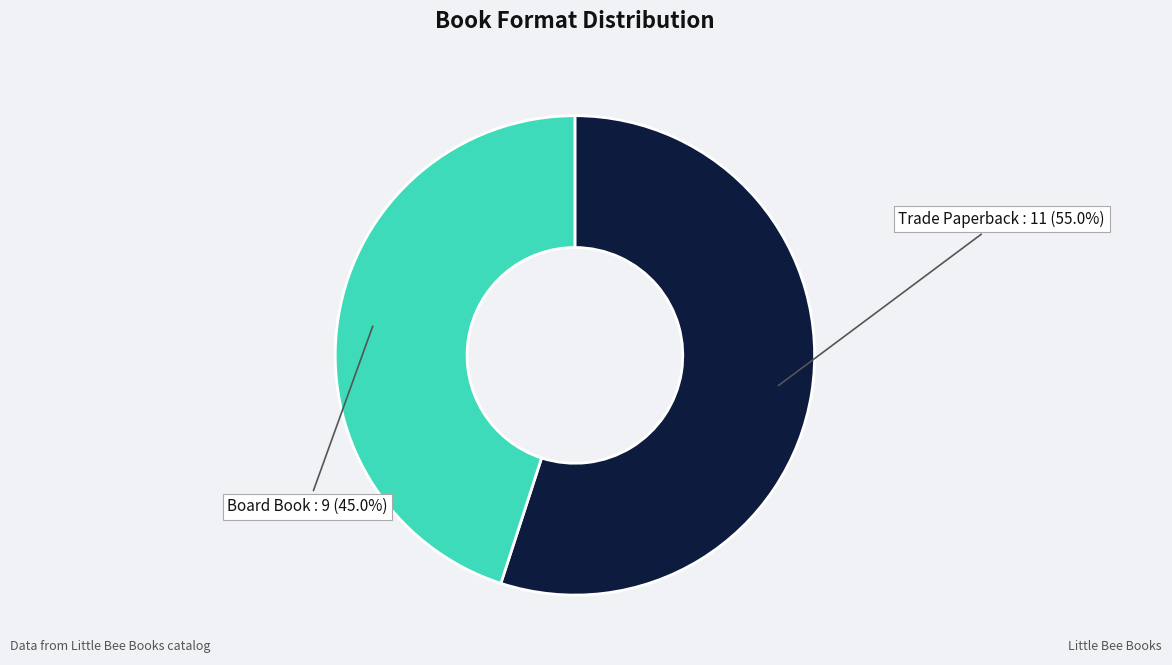

Count the number of slices in the pie.

2